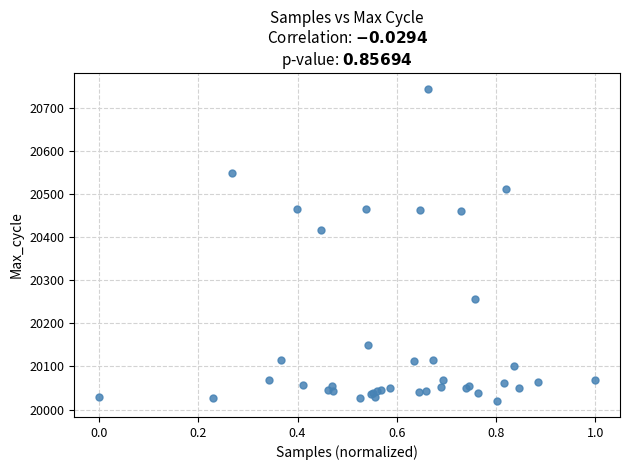

What Y value in the scatter plot is closest to 20382?

20418